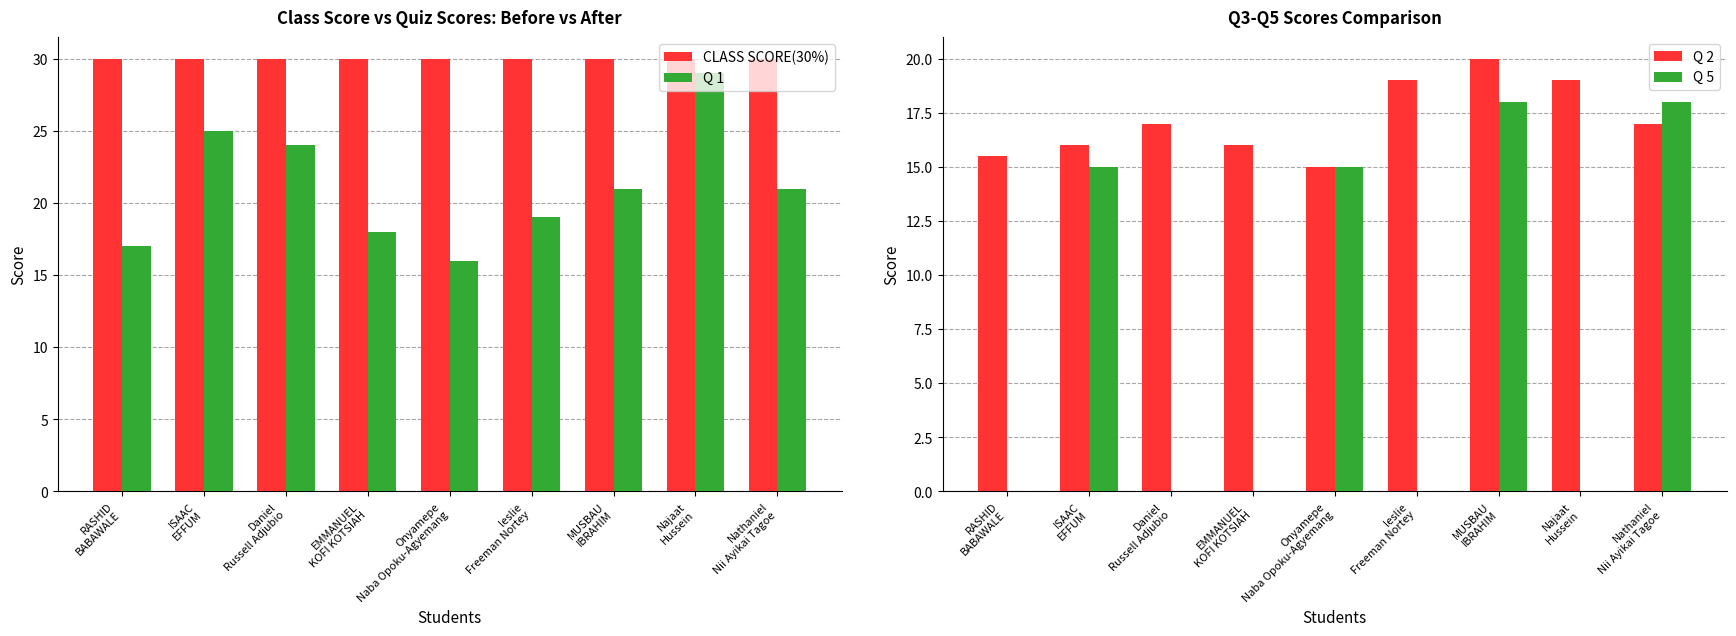

Reading left to right, list all the values displayed in this chart.

CLASS SCORE(30%): RASHID
BABAWALE=30.0	ISAAC
EFFUM=30.0	Daniel
Russell Adjubio=30.0	EMMANUEL
KOFI KOTSIAH=30.0	Onyamepe
Naba Opoku-Agyemang=30.0	leslie
Freeman Nortey=30.0	MUSBAU
IBRAHIM=30.0	Najaat
Hussein=30.0	Nathaniel
Nii Ayikai Tagoe=30.0
Q 1: RASHID
BABAWALE=17.0	ISAAC
EFFUM=25.0	Daniel
Russell Adjubio=24.0	EMMANUEL
KOFI KOTSIAH=18.0	Onyamepe
Naba Opoku-Agyemang=16.0	leslie
Freeman Nortey=19.0	MUSBAU
IBRAHIM=21.0	Najaat
Hussein=29.0	Nathaniel
Nii Ayikai Tagoe=21.0
Q 2: RASHID
BABAWALE=15.5	ISAAC
EFFUM=16.0	Daniel
Russell Adjubio=17.0	EMMANUEL
KOFI KOTSIAH=16.0	Onyamepe
Naba Opoku-Agyemang=15.0	leslie
Freeman Nortey=19.0	MUSBAU
IBRAHIM=20.0	Najaat
Hussein=19.0	Nathaniel
Nii Ayikai Tagoe=17.0
Q 5: RASHID
BABAWALE=0.0	ISAAC
EFFUM=15.0	Daniel
Russell Adjubio=0.0	EMMANUEL
KOFI KOTSIAH=0.0	Onyamepe
Naba Opoku-Agyemang=15.0	leslie
Freeman Nortey=0.0	MUSBAU
IBRAHIM=18.0	Najaat
Hussein=0.0	Nathaniel
Nii Ayikai Tagoe=18.0